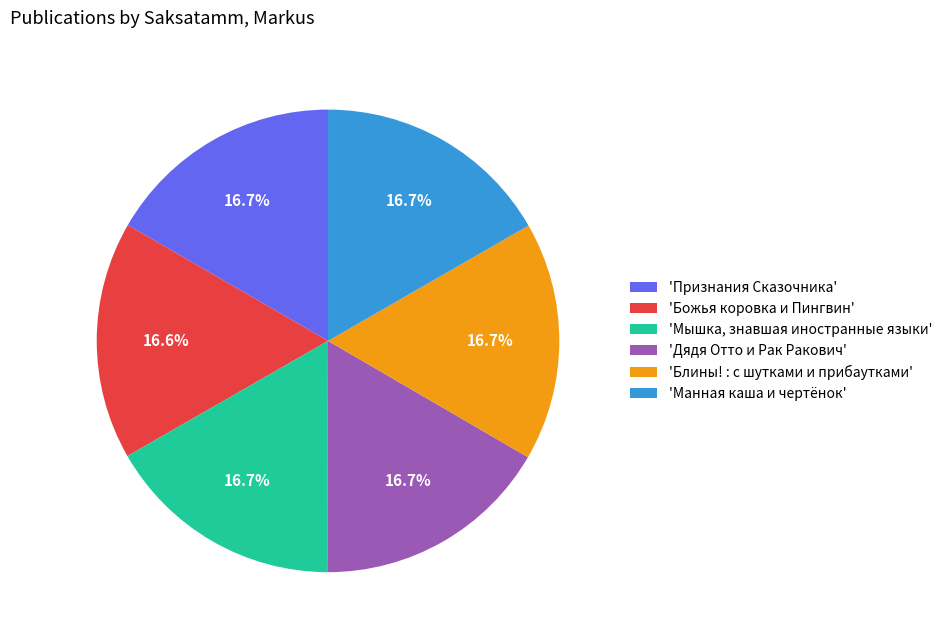

Is the sum of 'Манная каша и чертёнок' and 'Дядя Отто и Рак Ракович' greater than half?

No